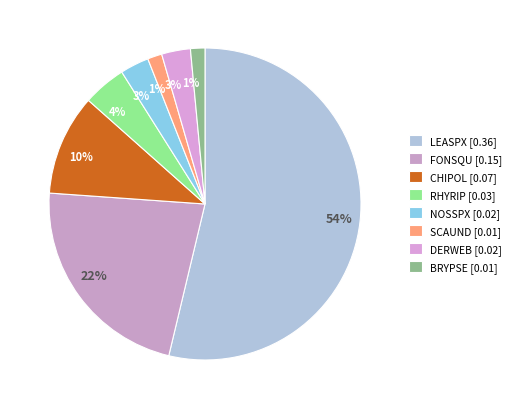

Which category has the smallest portion of the pie?

SCAUND